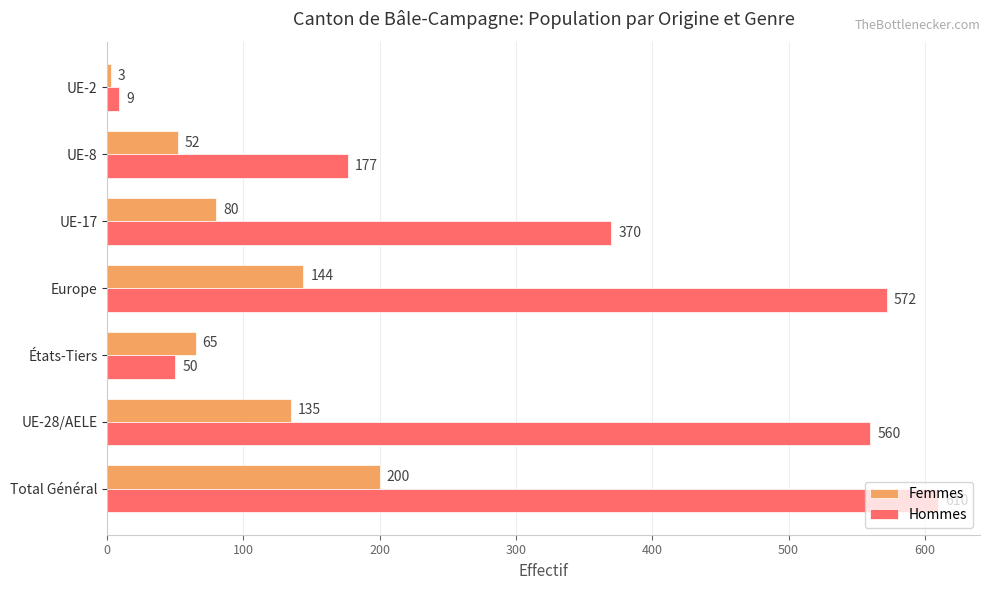

List the labels in order of Femmes value, largest first.

Total Général, Europe, UE-28/AELE, UE-17, États-Tiers, UE-8, UE-2